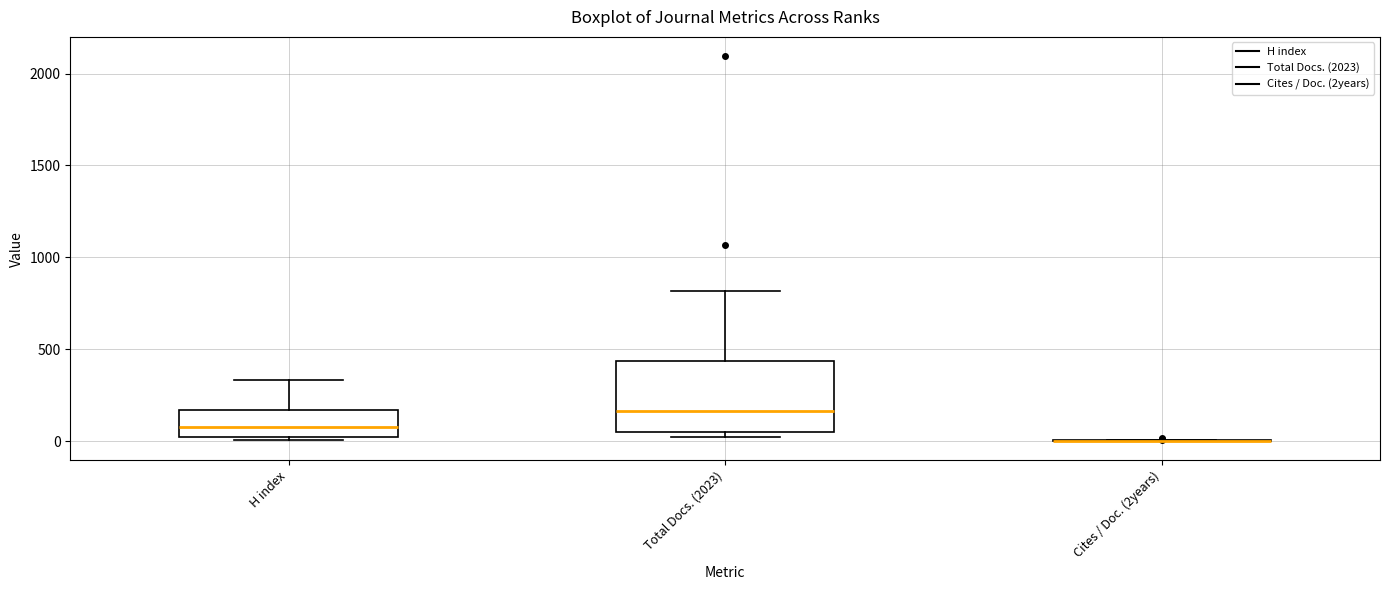

Where is the lower edge of the box for H index on the y-axis? The values are not printed on the chart, so give them approximately, as read against the axis.

0